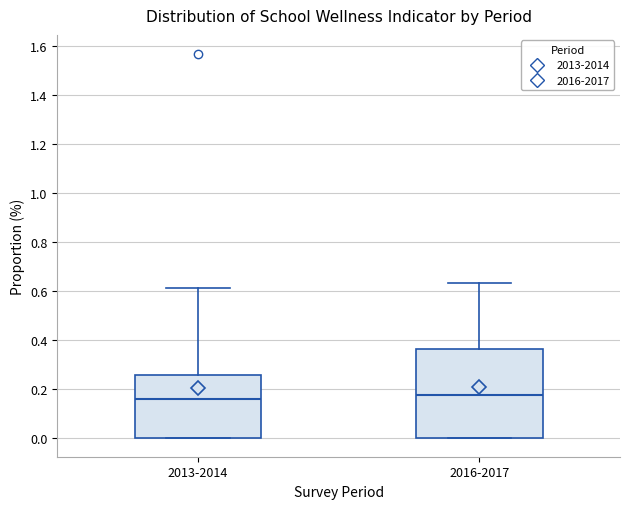

Reading left to right, read every box against the y-axis: the position of its median line, the range the box covers, and the ends of its whiskers. The values are not printed on the chart, so give them approximately, as read against the axis.

2013-2014: median 0.16, box 0.00 to 0.26, whiskers 0.00 to 0.62
2016-2017: median 0.18, box 0.00 to 0.36, whiskers 0.00 to 0.64